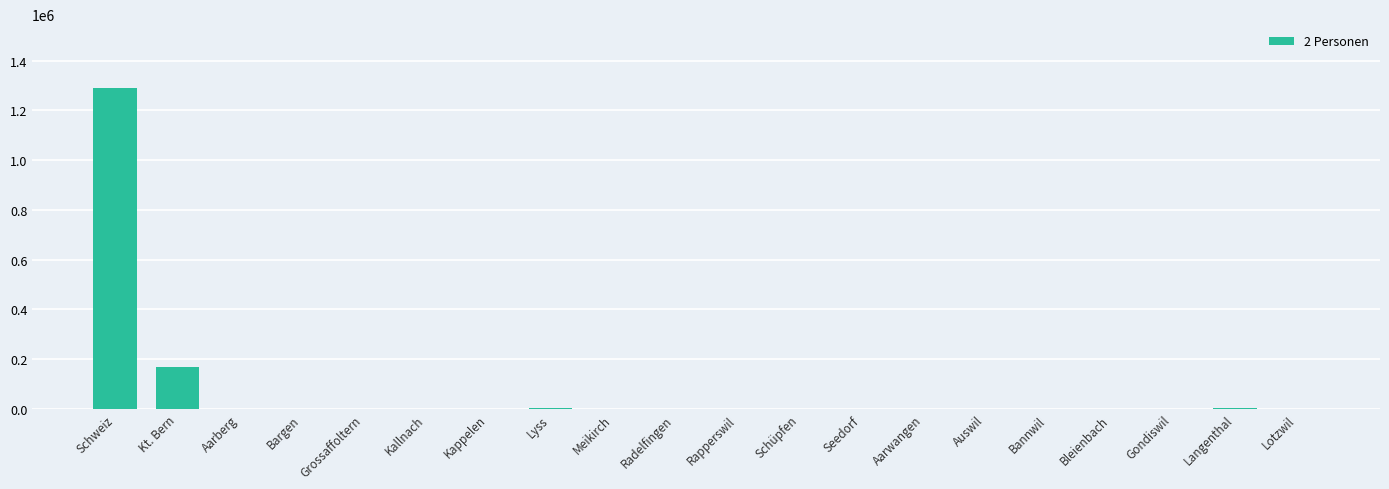

How many distinct data groups are displayed?

1